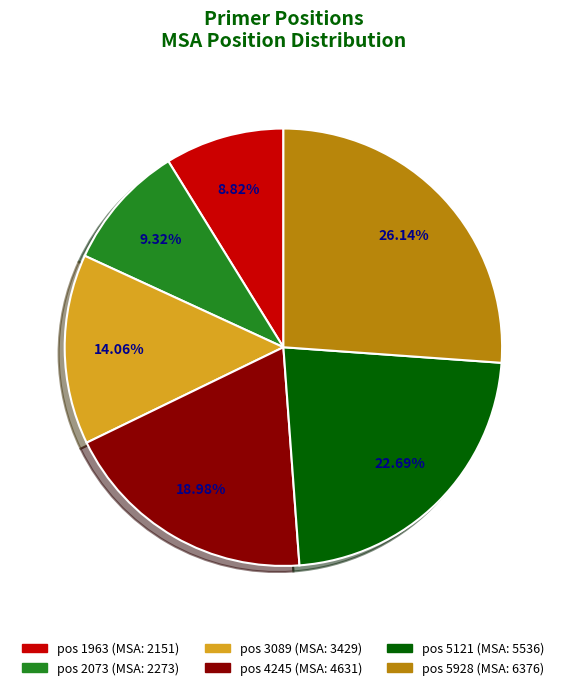

Is there any slice that represents more than half of the pie?

No